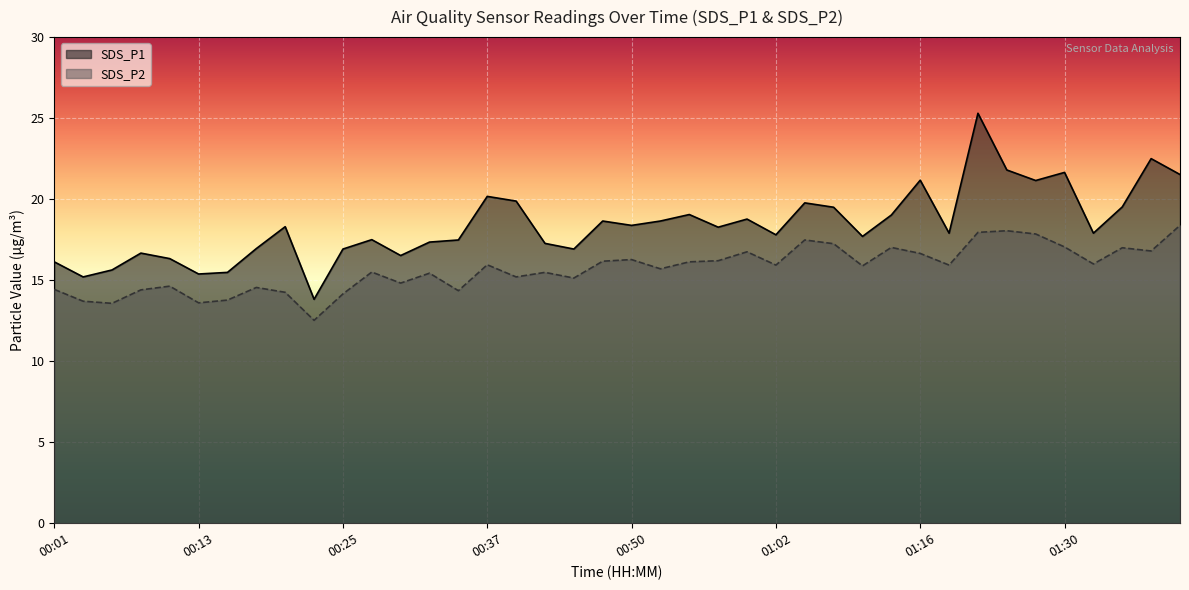

True or false: SDS_P1 and SDS_P2 intersect in this chart.

False